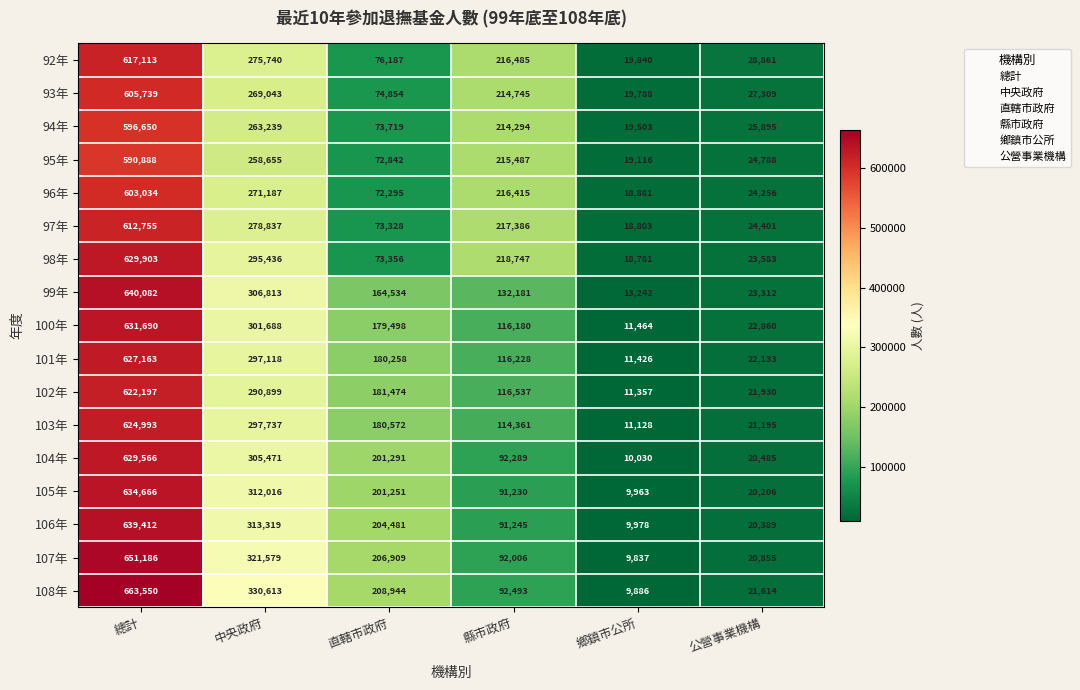

Is it true that 100年 equals 301688 at 中央政府?

True